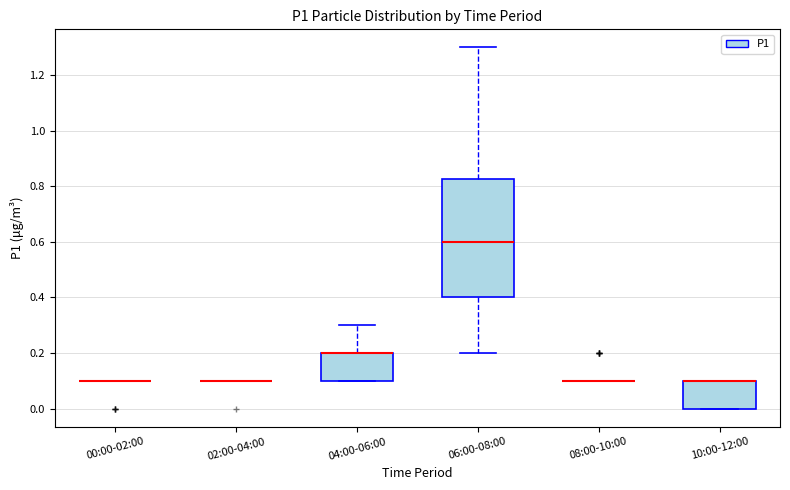

Reading left to right, read every box against the y-axis: the position of its median line, the range the box covers, and the ends of its whiskers. The values are not printed on the chart, so give them approximately, as read against the axis.

00:00-02:00: box collapsed to a line at 0.10, whiskers 0.10 to 0.10
02:00-04:00: box collapsed to a line at 0.10, whiskers 0.10 to 0.10
04:00-06:00: median 0.20 (drawn on the box's upper edge), box 0.10 to 0.20, whiskers 0.10 to 0.30
06:00-08:00: median 0.60, box 0.40 to 0.82, whiskers 0.20 to 1.30
08:00-10:00: box collapsed to a line at 0.10, whiskers 0.10 to 0.10
10:00-12:00: median 0.10 (drawn on the box's upper edge), box 0.00 to 0.10, whiskers 0.00 to 0.10